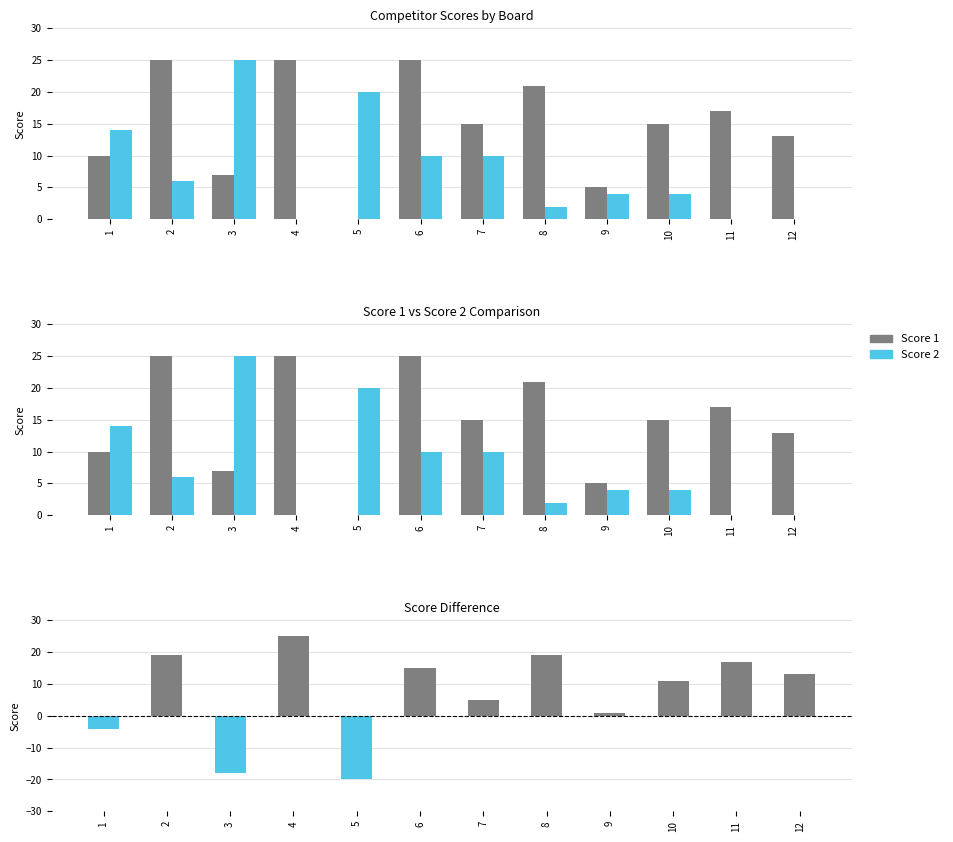

At how many categories does at least one series exceed -7?

12